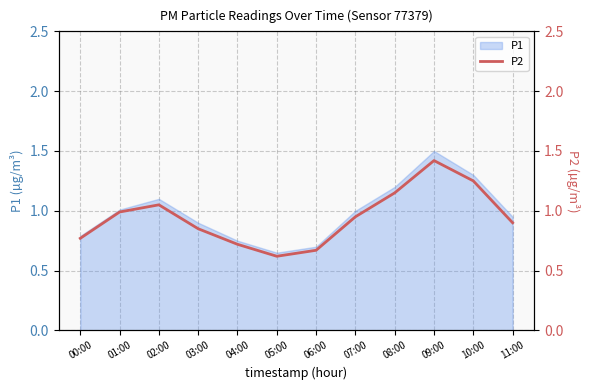

What is the label of the 1st point from the right?

11:00